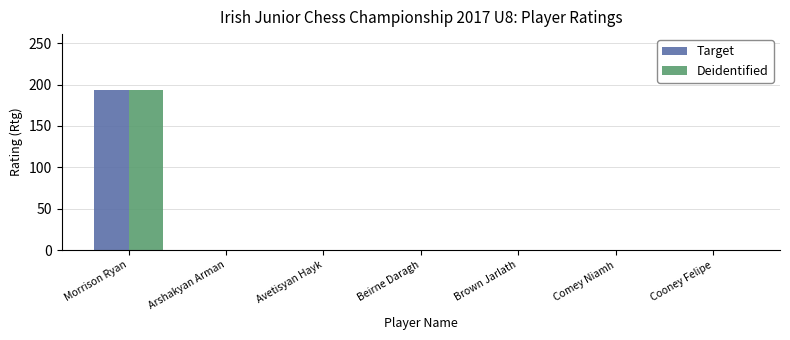

At which category is the sum across all series the highest?

Morrison Ryan